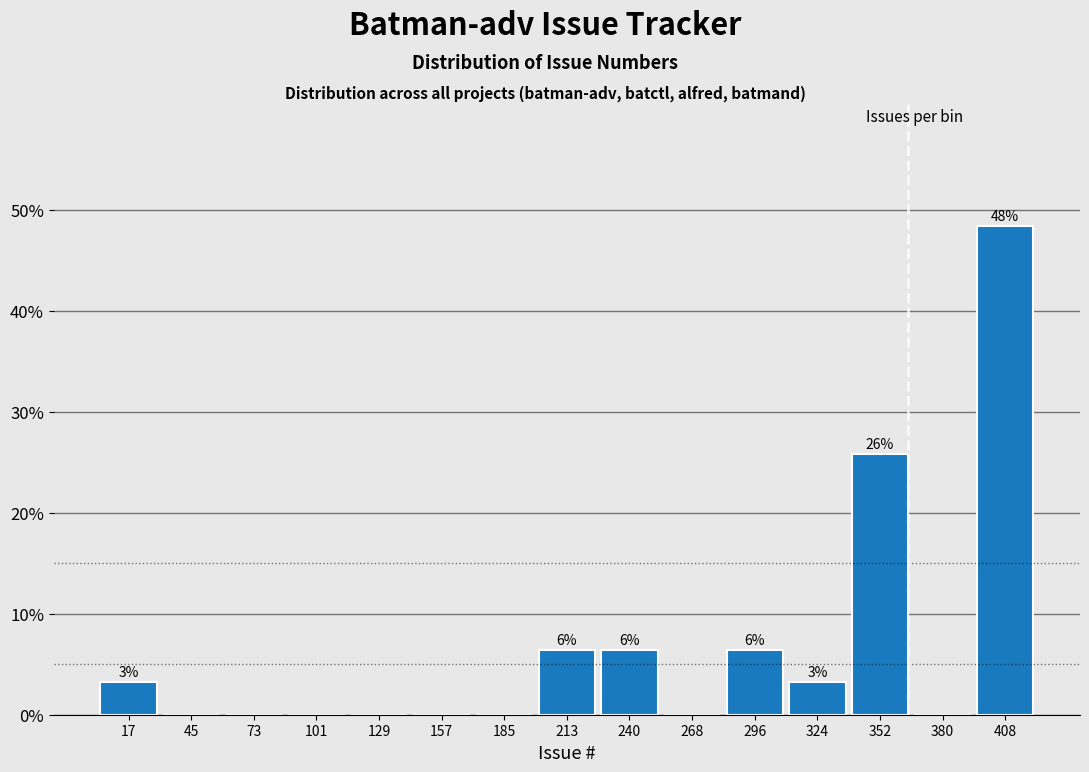

Over which range of the x-axis is the bar tallest?

395 to 420